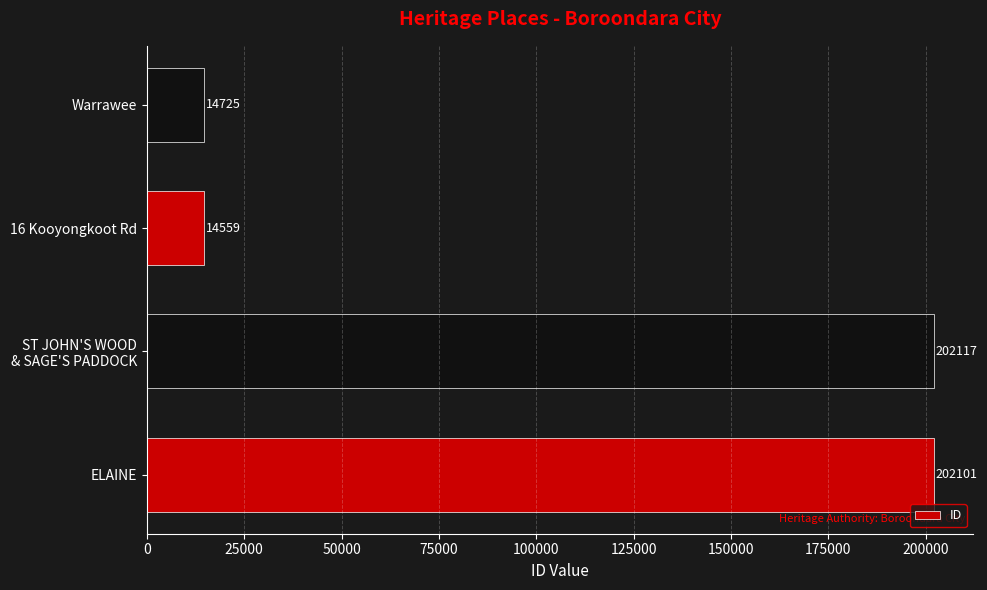

Which category has the highest value across all series?

ST JOHN'S WOOD
& SAGE'S PADDOCK